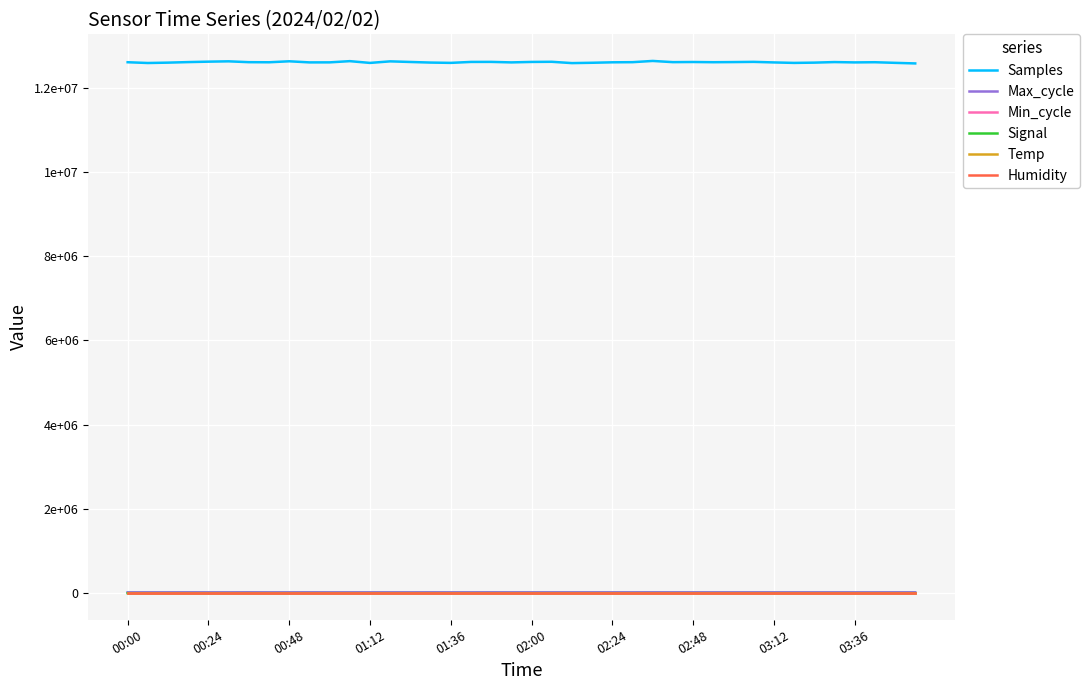

What are all the series names shown in the legend?

Samples, Max_cycle, Min_cycle, Signal, Temp, Humidity